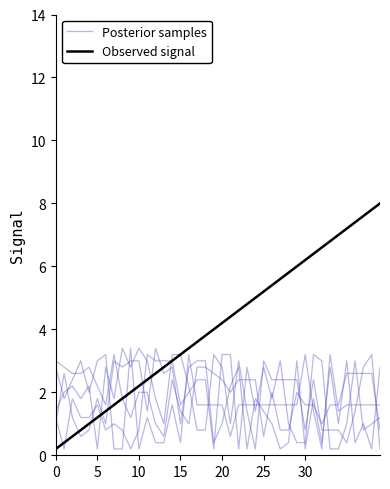

What is the maximum value shown in the chart?

8.0